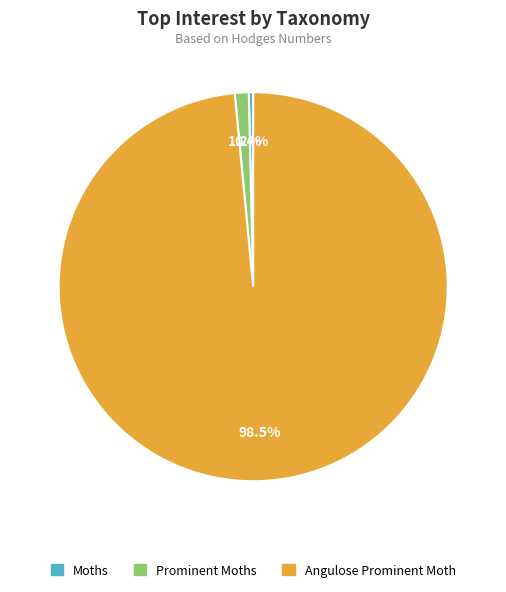

Which category has the smallest portion of the pie?

Moths